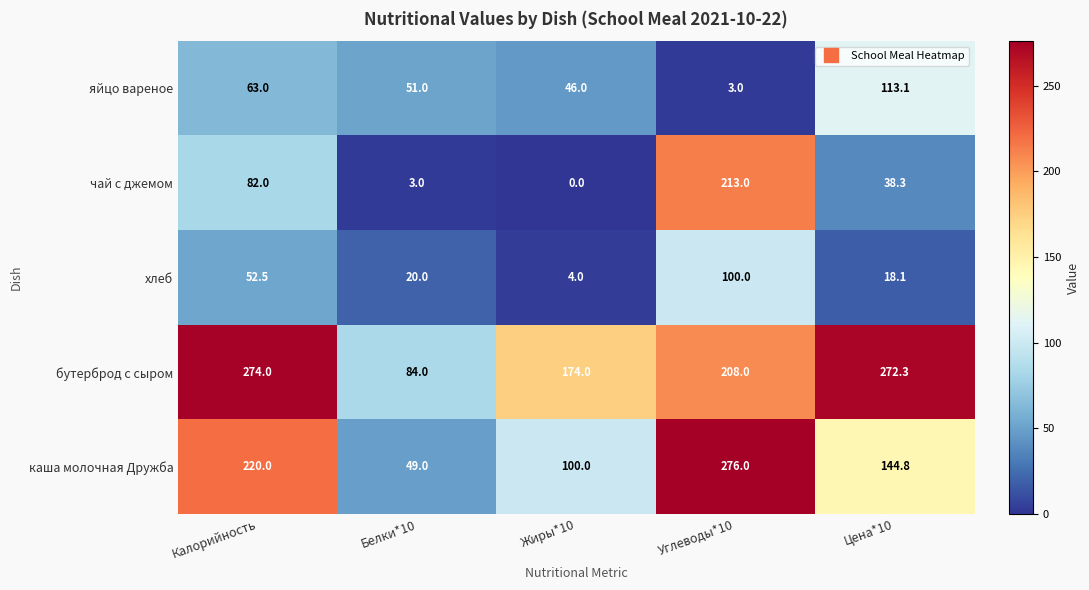

Reading left to right, list all the values displayed in this chart.

яйцо вареное: 63.0	51.0	46.0	3.0	113.1
чай с джемом: 82.0	3.0	0.0	213.0	38.3
хлеб: 52.5	20.0	4.0	100.0	18.1
бутерброд с сыром: 274.0	84.0	174.0	208.0	272.3
каша молочная Дружба: 220.0	49.0	100.0	276.0	144.8